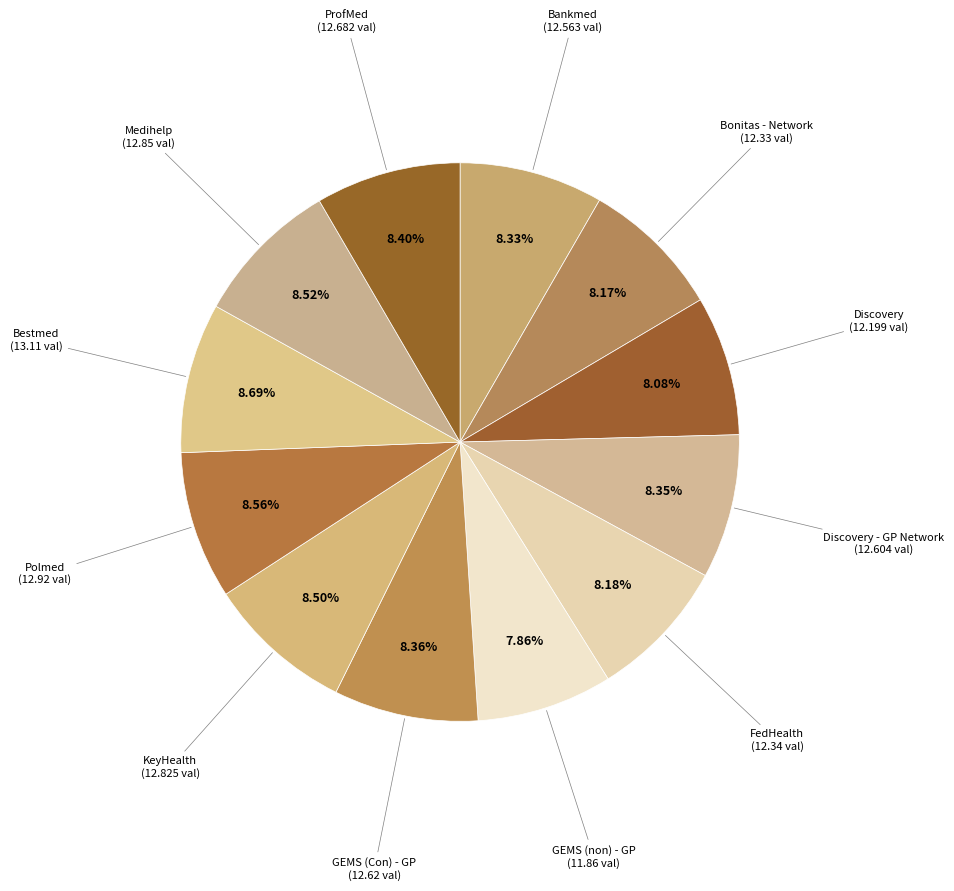

How many segments does this pie chart have?

12